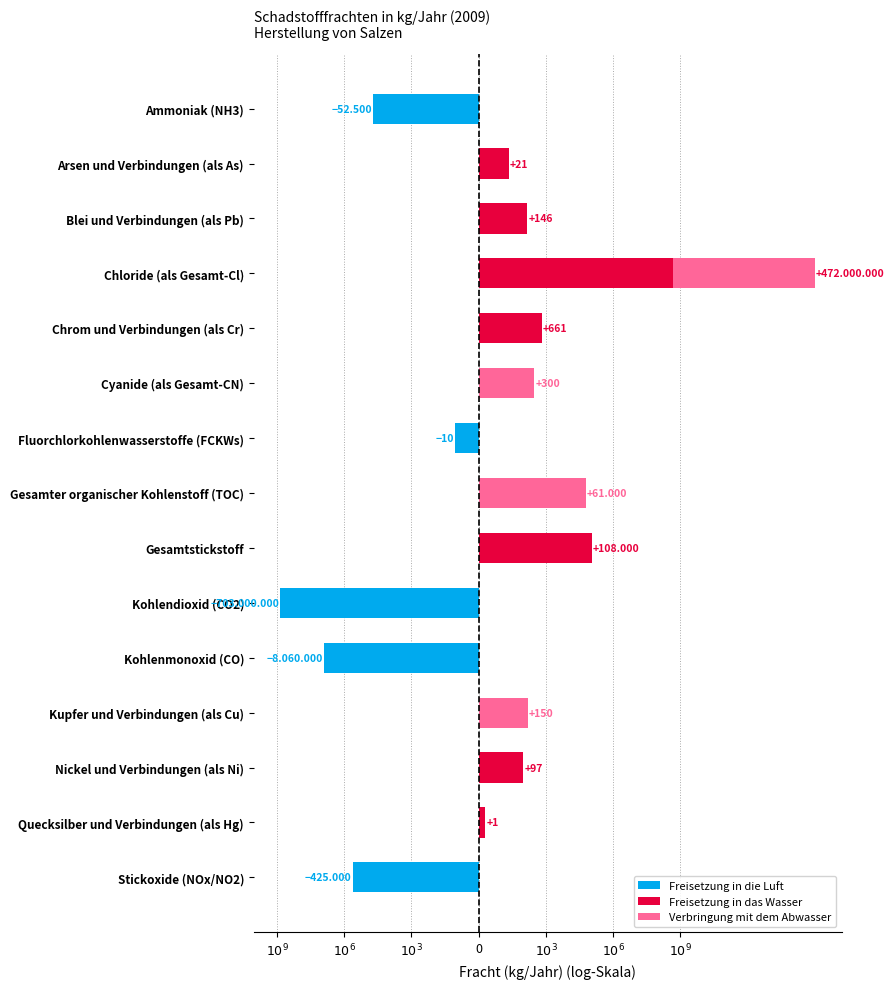

Rank the series by their maximum value, from lowest to highest.

Freisetzung in die Luft, Verbringung mit dem Abwasser, Freisetzung in das Wasser